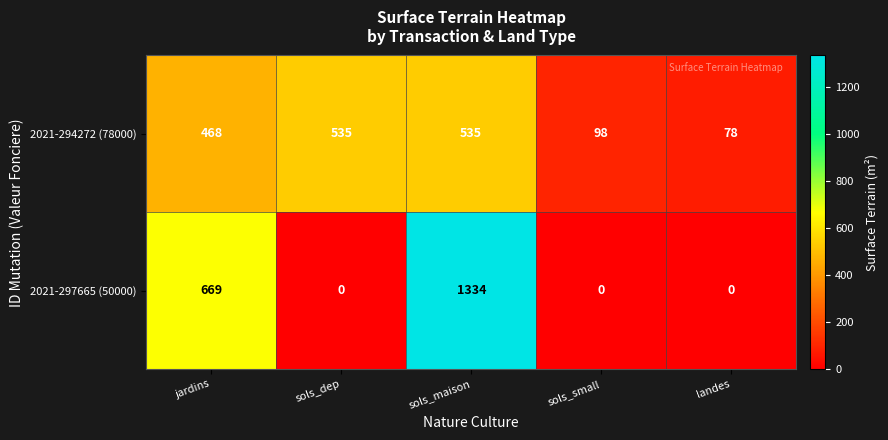

Is it true that 2021-297665 (50000) equals 1334 at sols_maison?

True